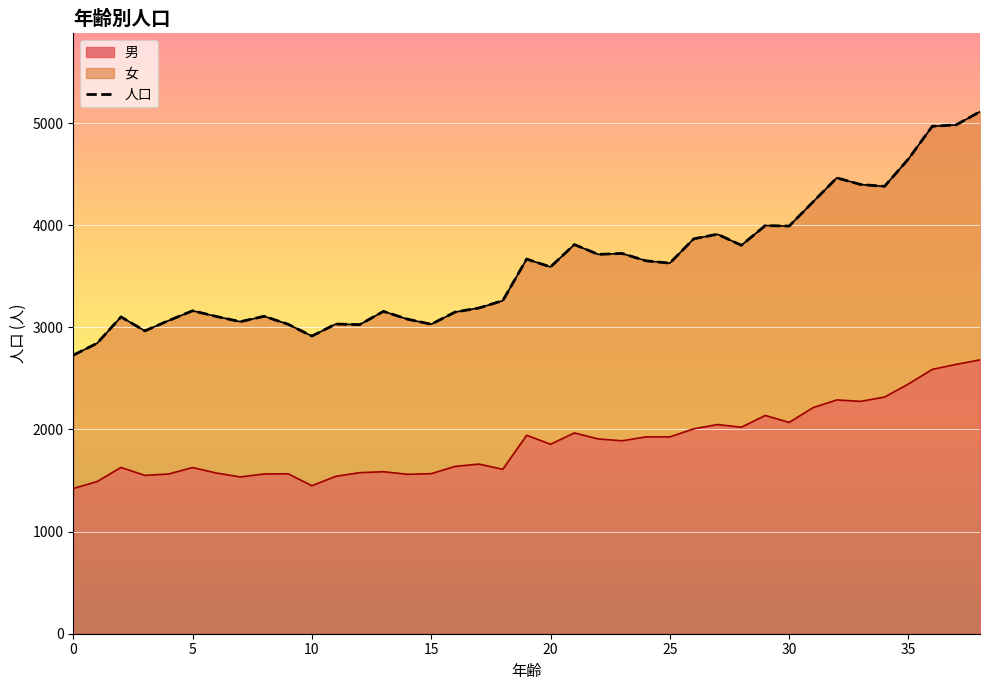

Read the value at 23.

3723